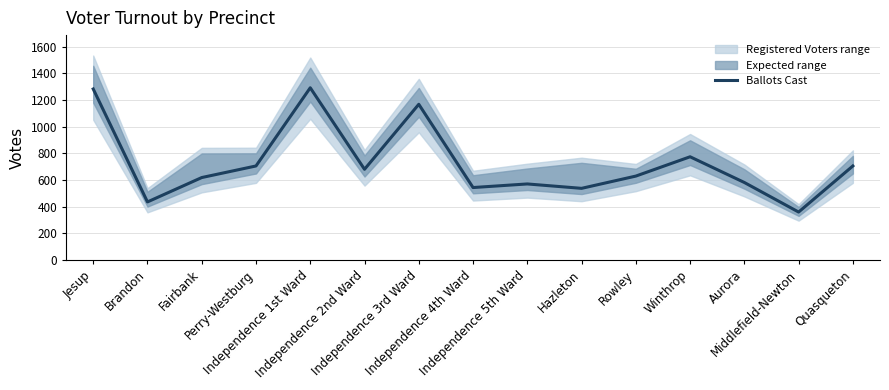

List the labels in order of value, smallest first.

Middlefield-Newton, Brandon, Hazleton, Independence 4th Ward, Independence 5th Ward, Aurora, Fairbank, Rowley, Independence 2nd Ward, Perry-Westburg, Quasqueton, Winthrop, Independence 3rd Ward, Jesup, Independence 1st Ward